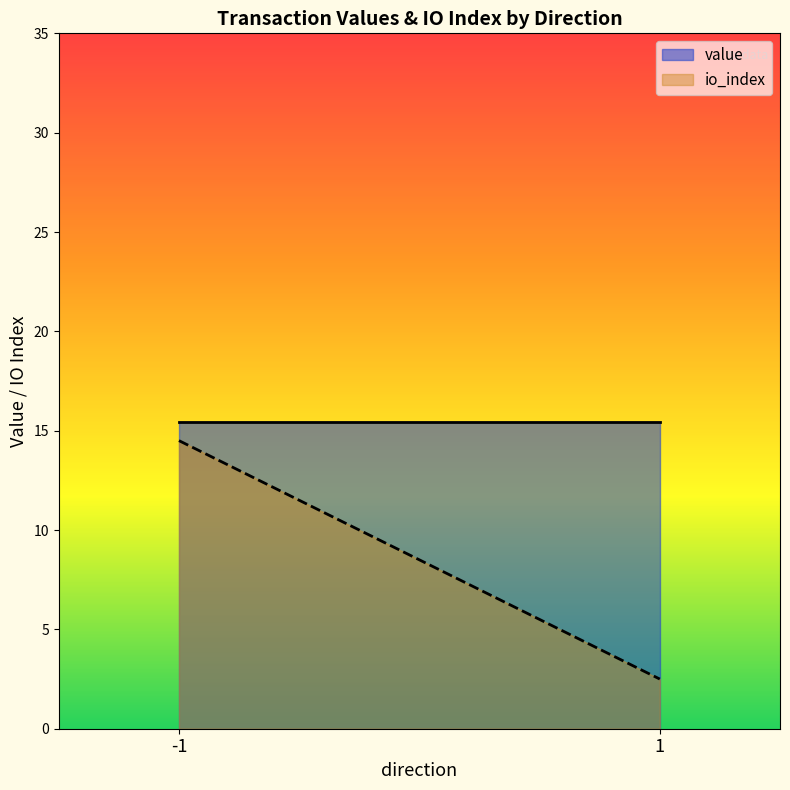

At how many categories does at least one series exceed 13?

2